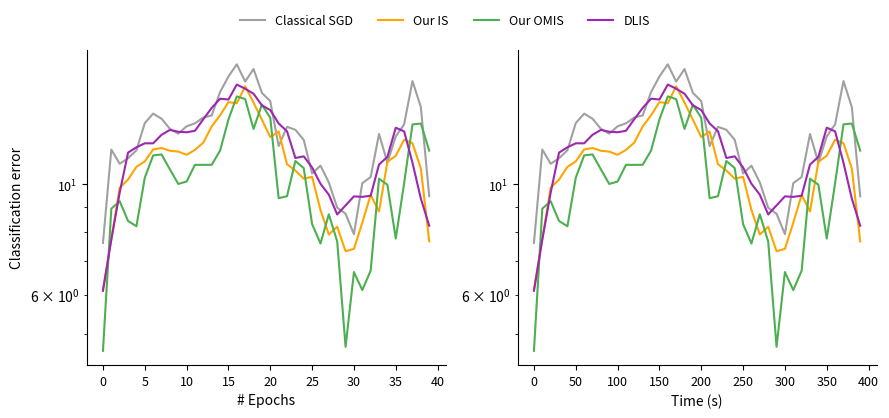

What is the label of the 25th point from the right?

150